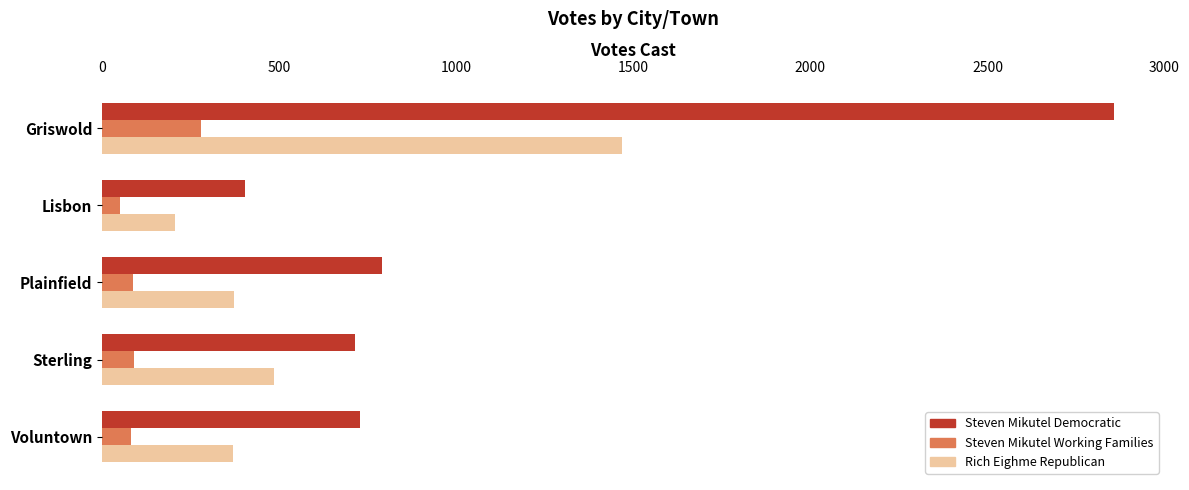

Rank the series by their average value, from lowest to highest.

Steven Mikutel Working Families, Rich Eighme Republican, Steven Mikutel Democratic